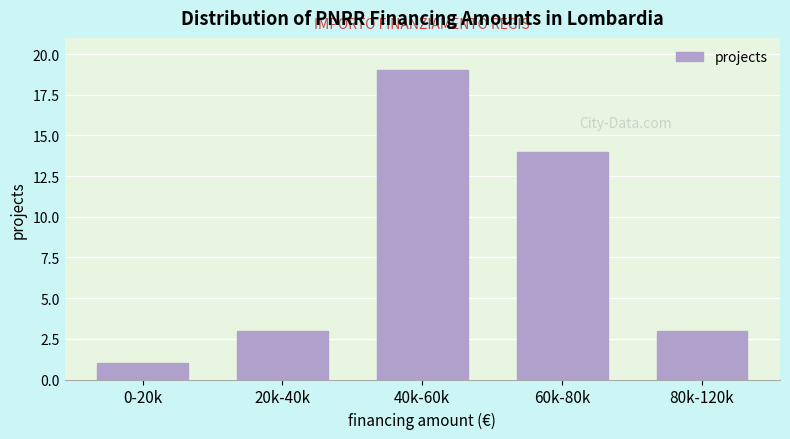

Reading left to right, list all the values displayed in this chart.

0-20k=1	20k-40k=3	40k-60k=19	60k-80k=14	80k-120k=3